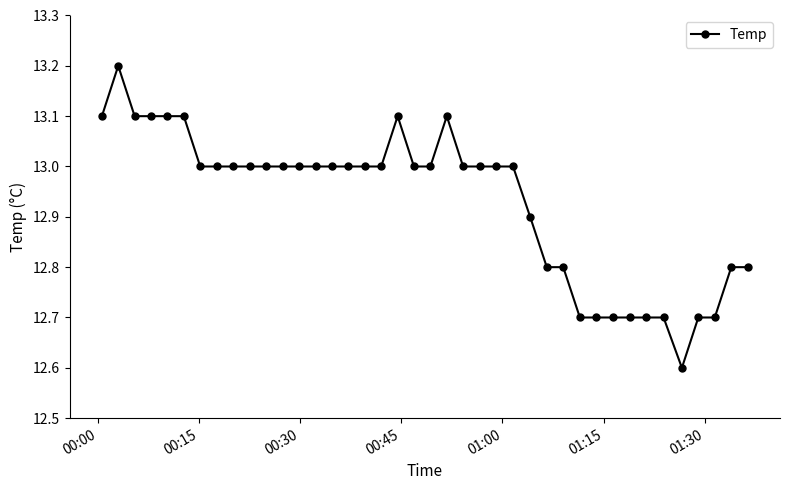

True or false: the data has more than 0 interior local peaks.

True